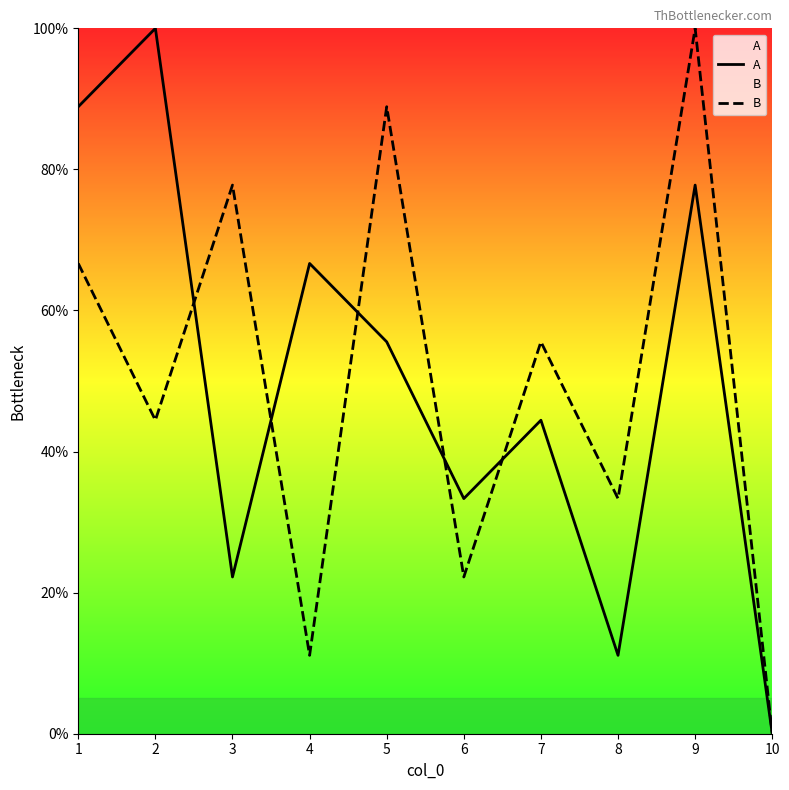

Which series has the largest total across all categories?

A